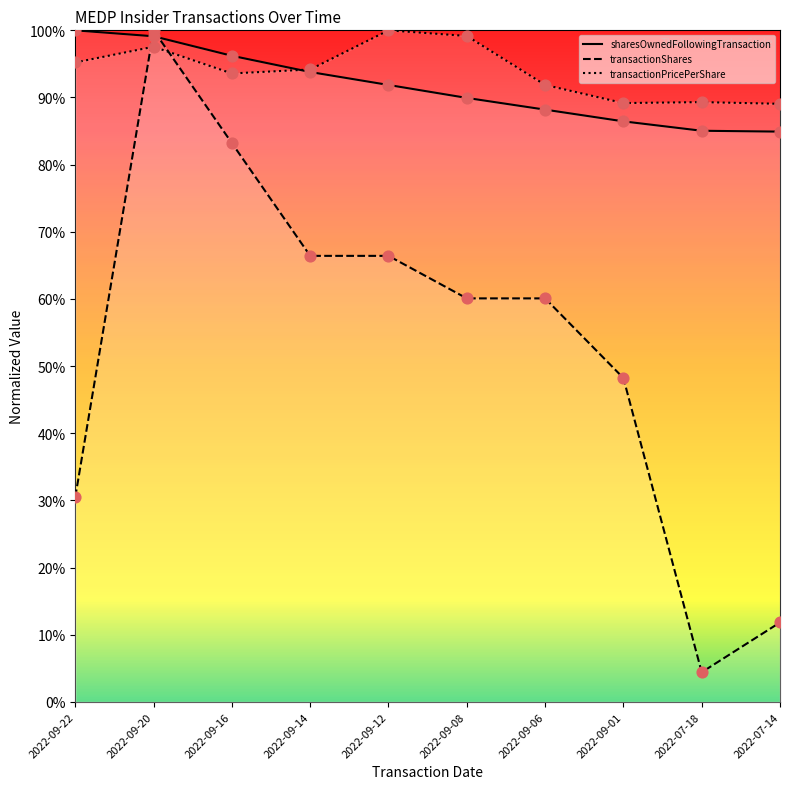

Which series has the largest total across all categories?

transactionPricePerShare